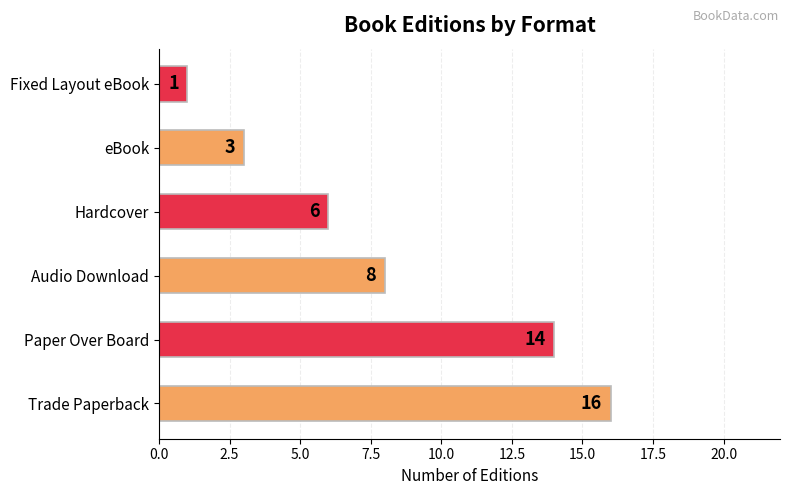

How many bars are there in total?

6